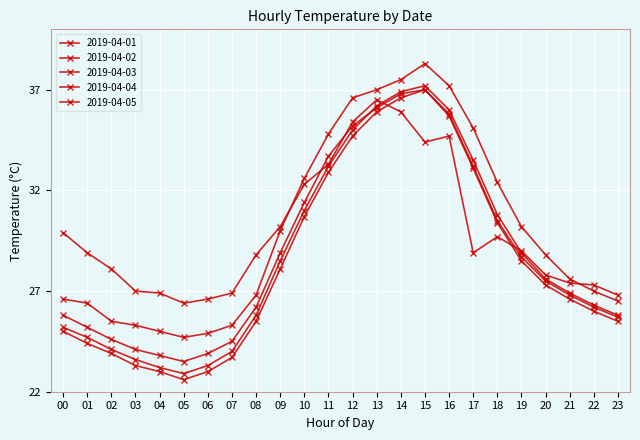

How many distinct data groups are displayed?

5